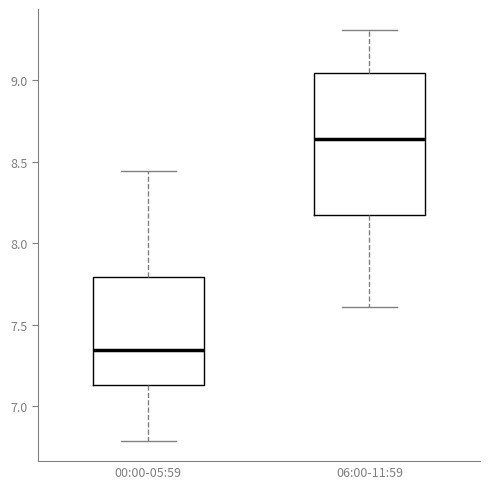

Reading left to right, transcribe this box plot: for each box, give where its median line is, the range the box spans, and where its two whiskers end, as read against the y-axis. The values are not printed on the chart, so give them approximately, as read against the axis.

00:00-05:59: median 7.35, box 7.15 to 7.80, whiskers 6.80 to 8.45
06:00-11:59: median 8.65, box 8.20 to 9.05, whiskers 7.60 to 9.30